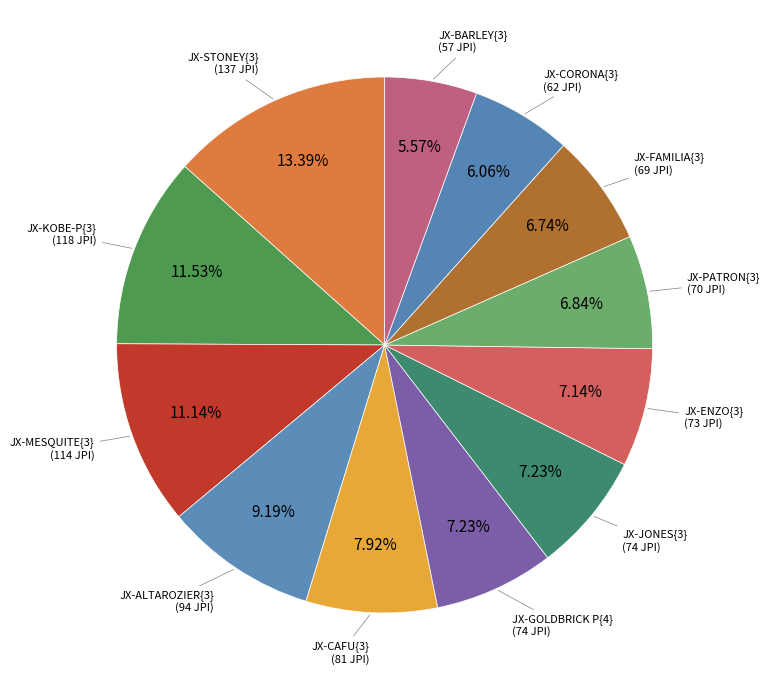

Count the number of slices in the pie.

12